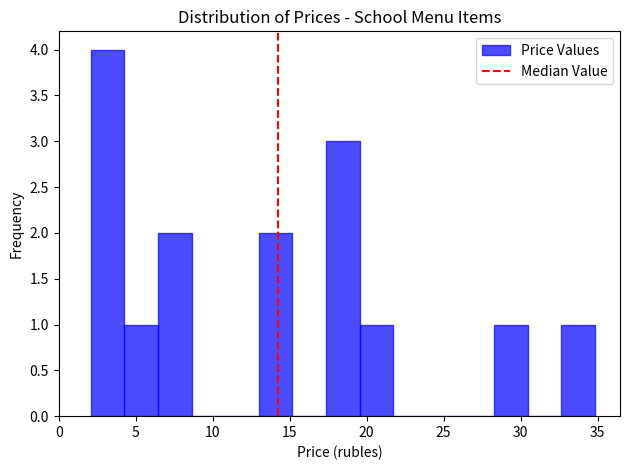

Over which range of the x-axis is the bar tallest?

2.0 to 4.5